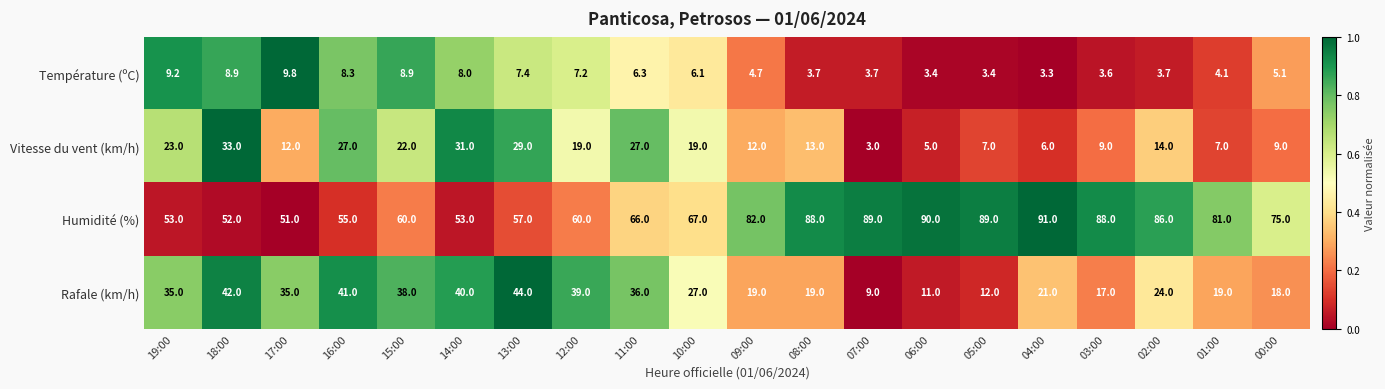

The Température (ºC) series shows 6.0 at 17:00. True or false?

False